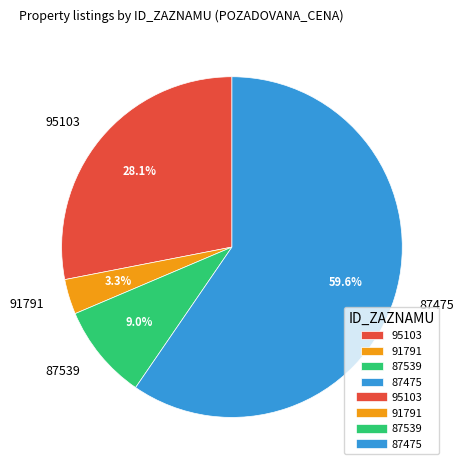

What is the largest slice in the pie chart?

87475